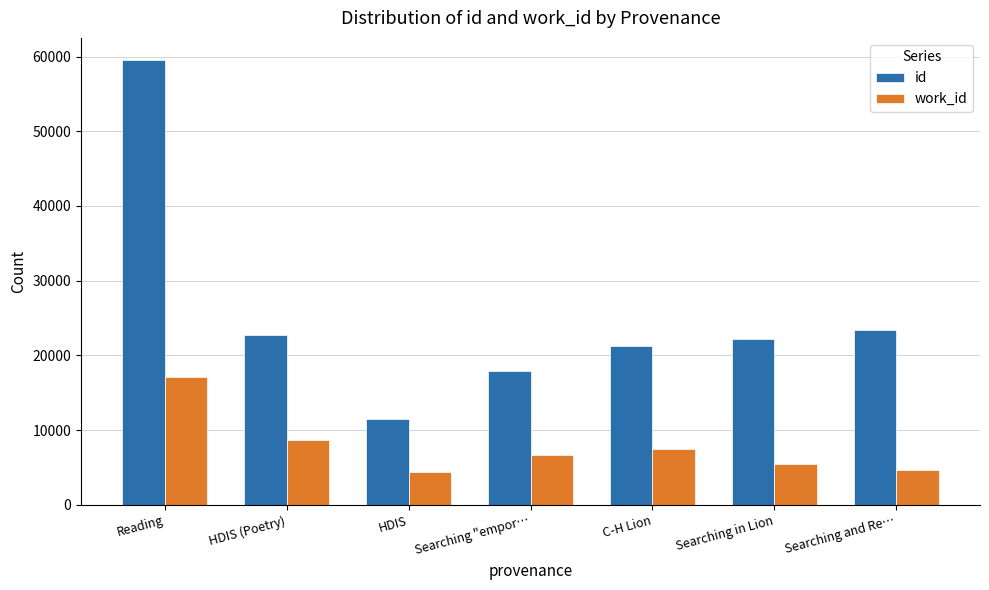

True or false: id has a value of 59528 at Reading.

True